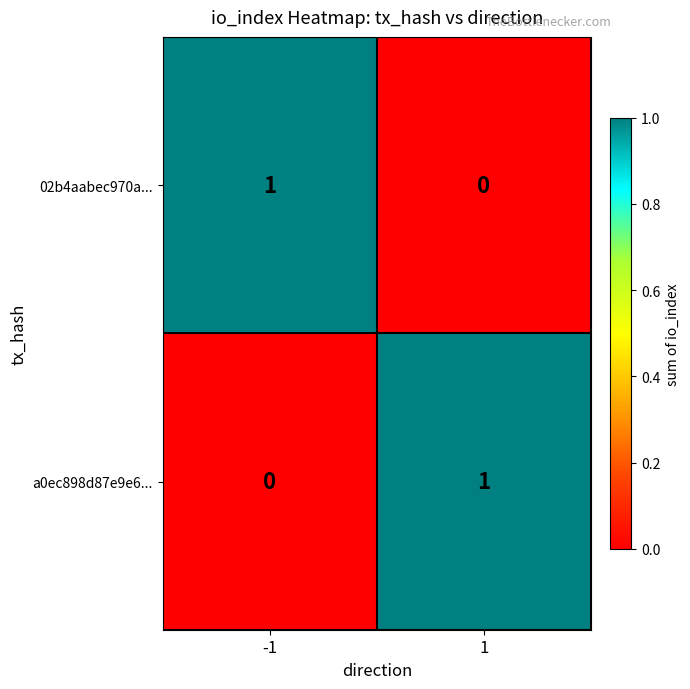

What is the spread (max minus min) of values at 1?

1